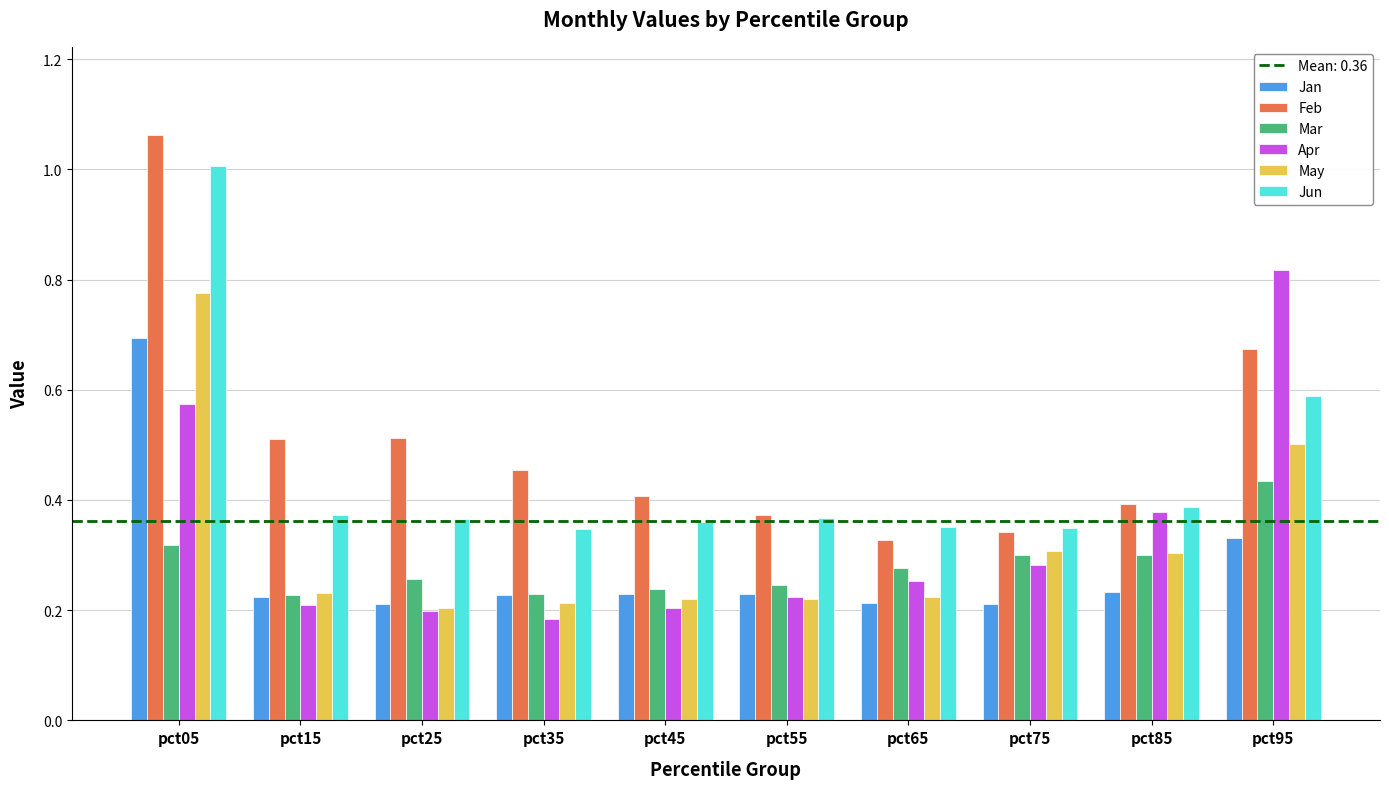

What is the sum of all Feb values?

5.1